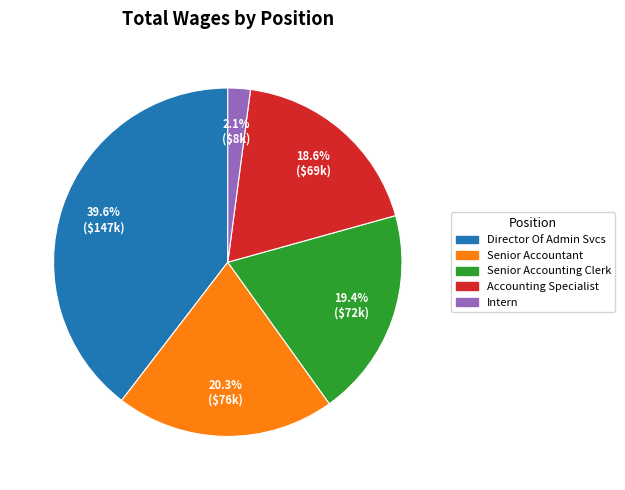

Is there a majority slice in this chart?

No